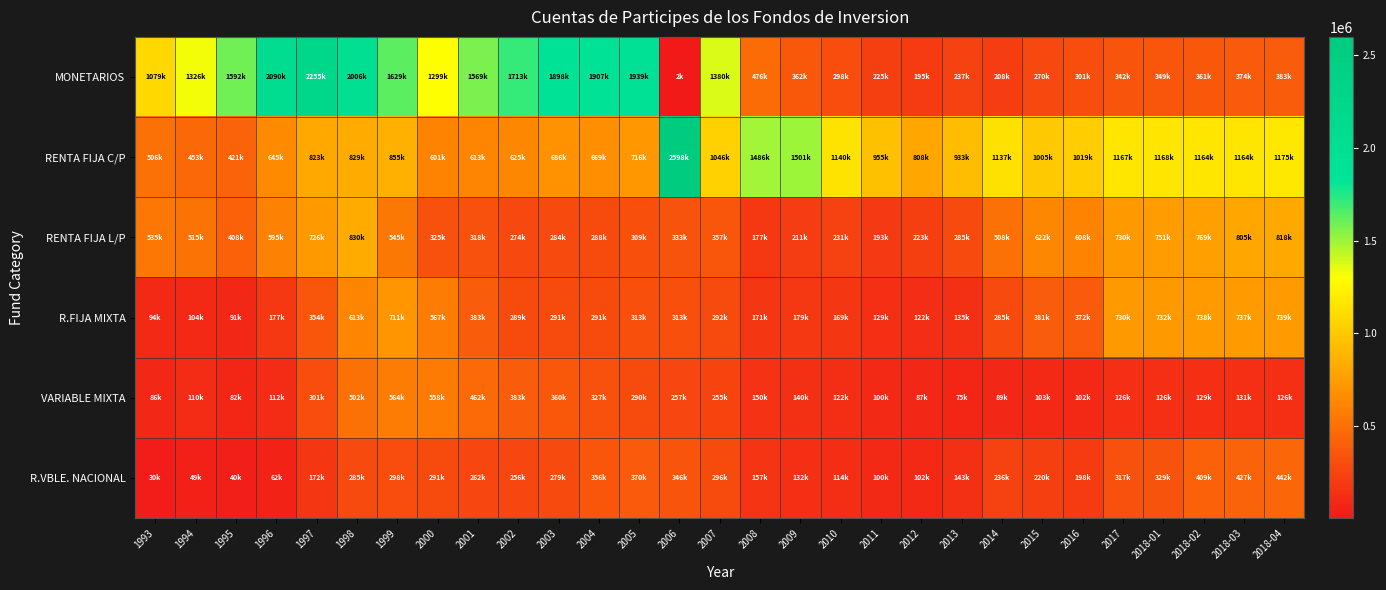

At which category does the chart reach its peak across all series?

2006